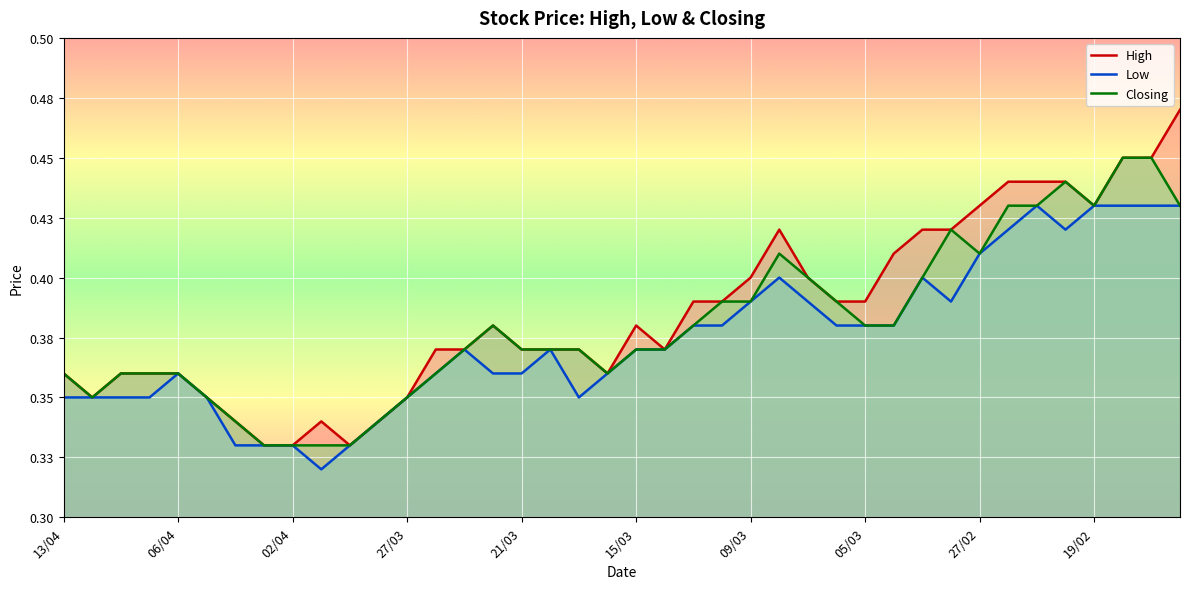

What is the sum of all Low values?

15.0